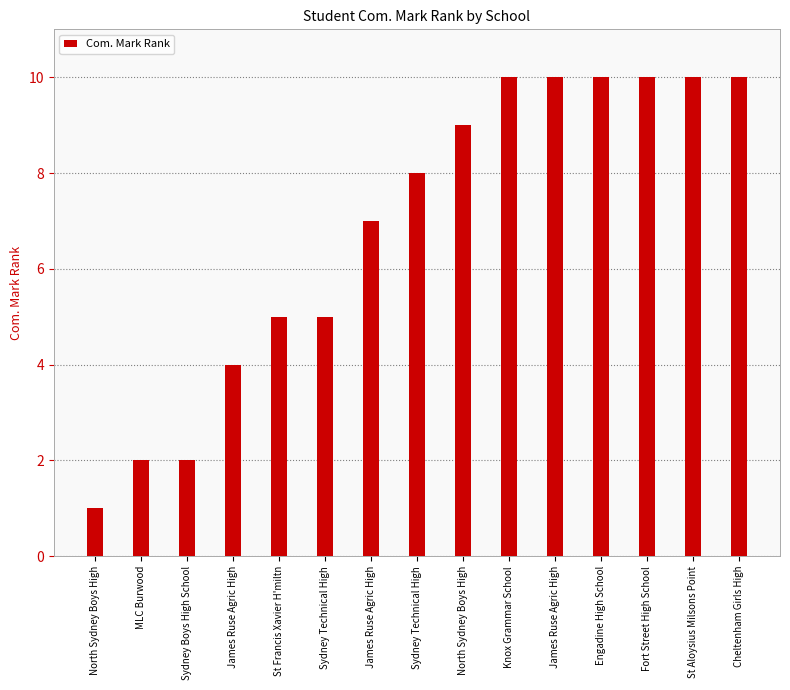

How many categories are shown in the chart?

15